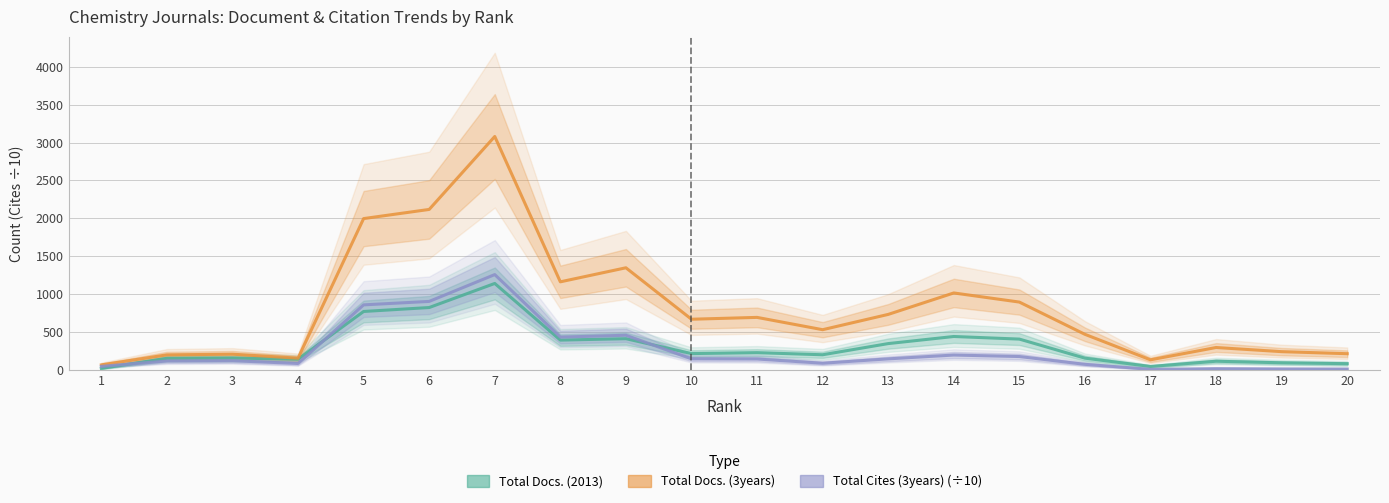

What is the difference between the maximum and second lowest values in the Total Docs. (3years) series?

2946.0